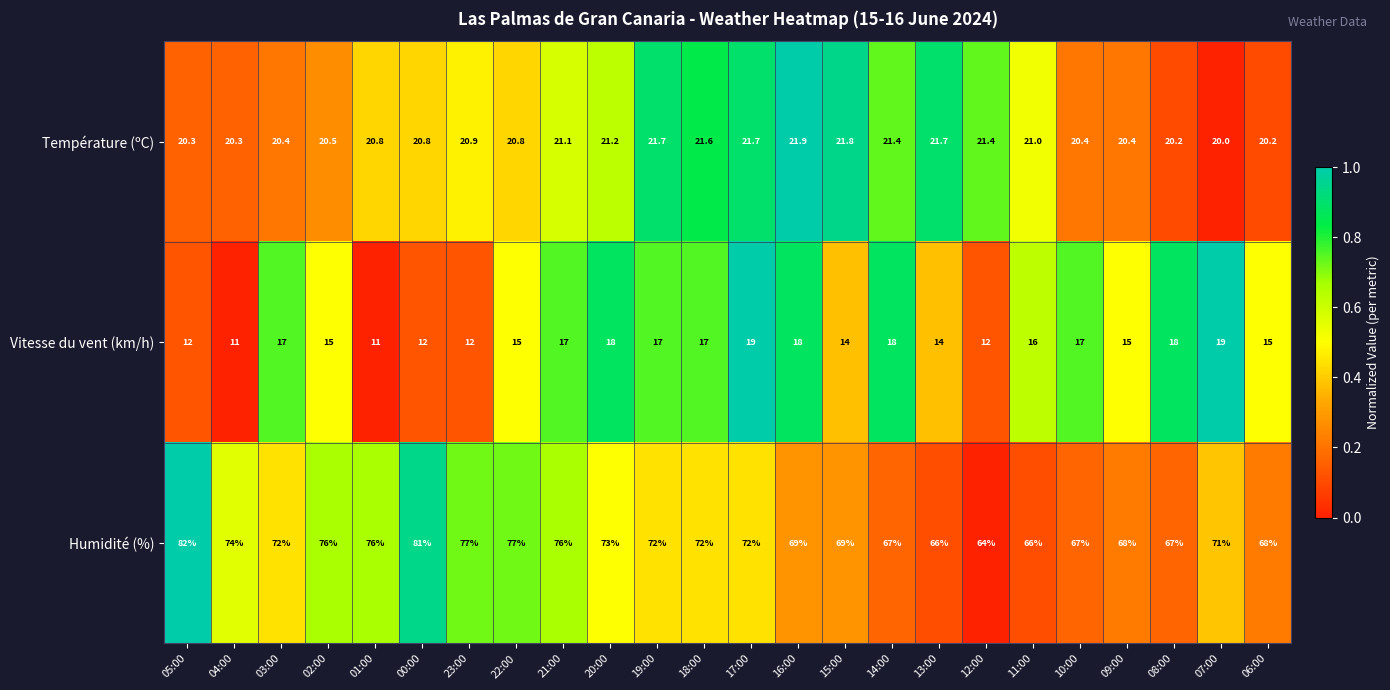

What is the maximum value shown in the chart?

82.0